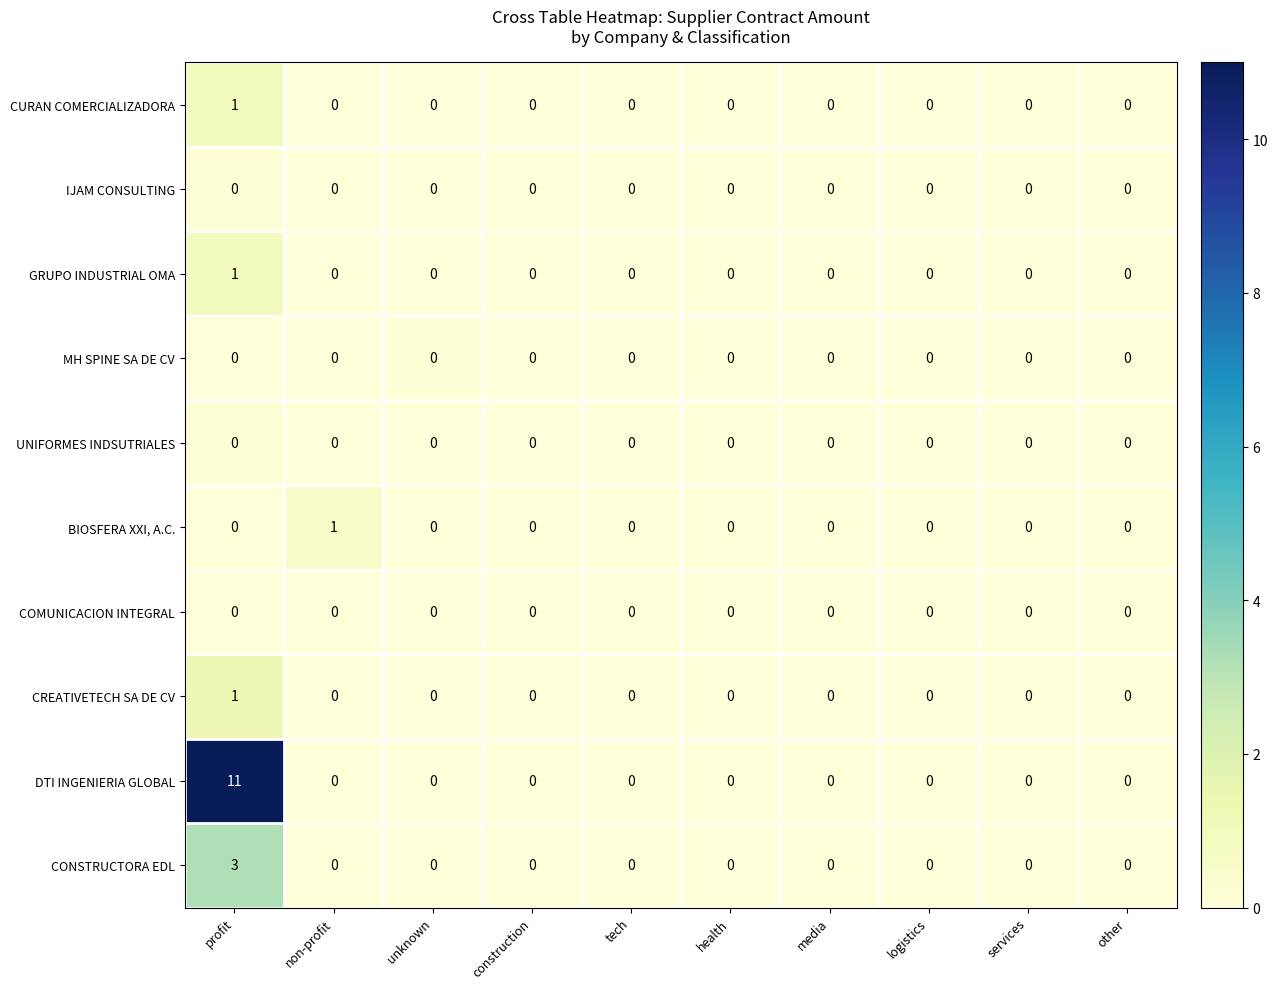

Which series has the largest total across all categories?

DTI INGENIERIA GLOBAL